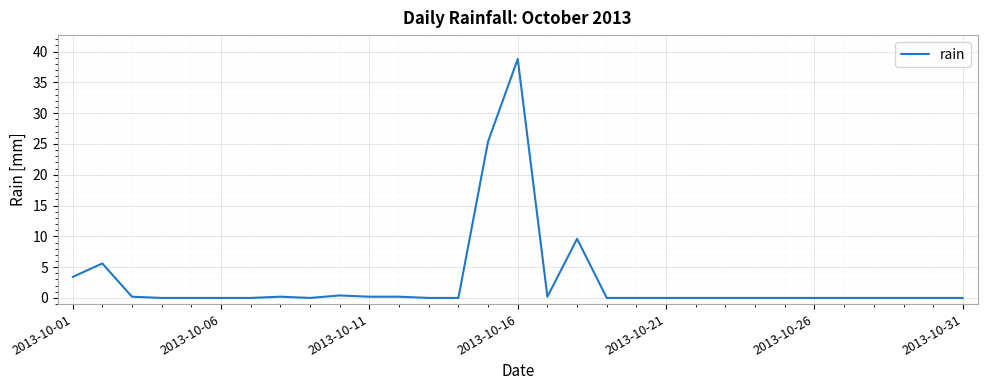

What is the difference between the maximum and minimum values?

38.8